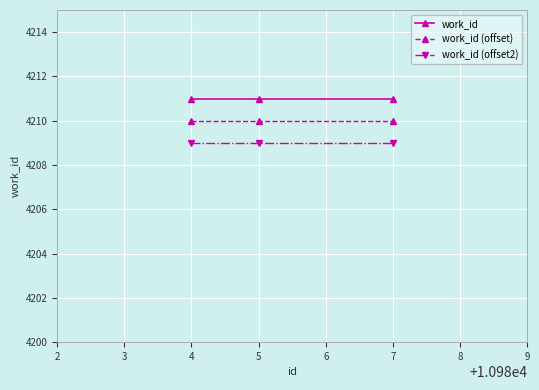

Which series has the largest total across all categories?

work_id